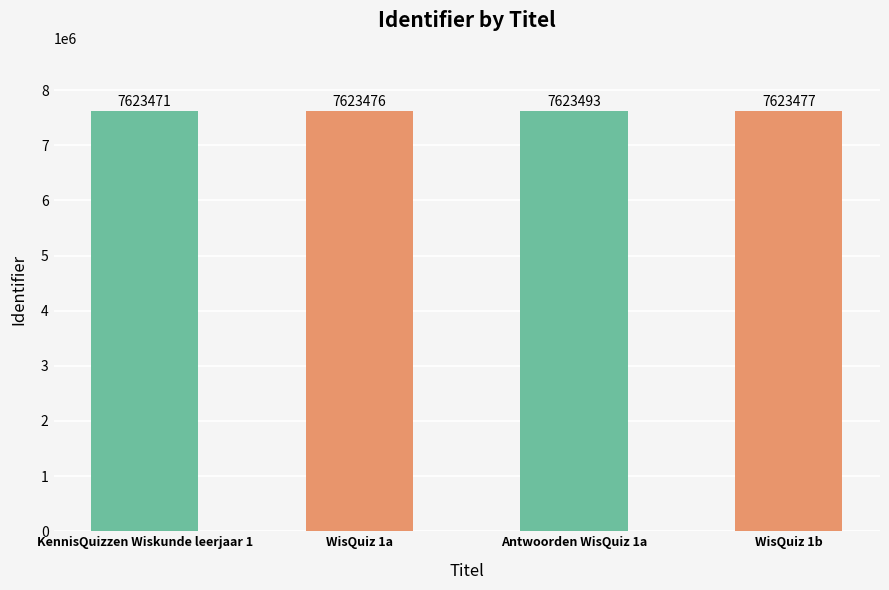

What is the greatest value displayed?

7623493